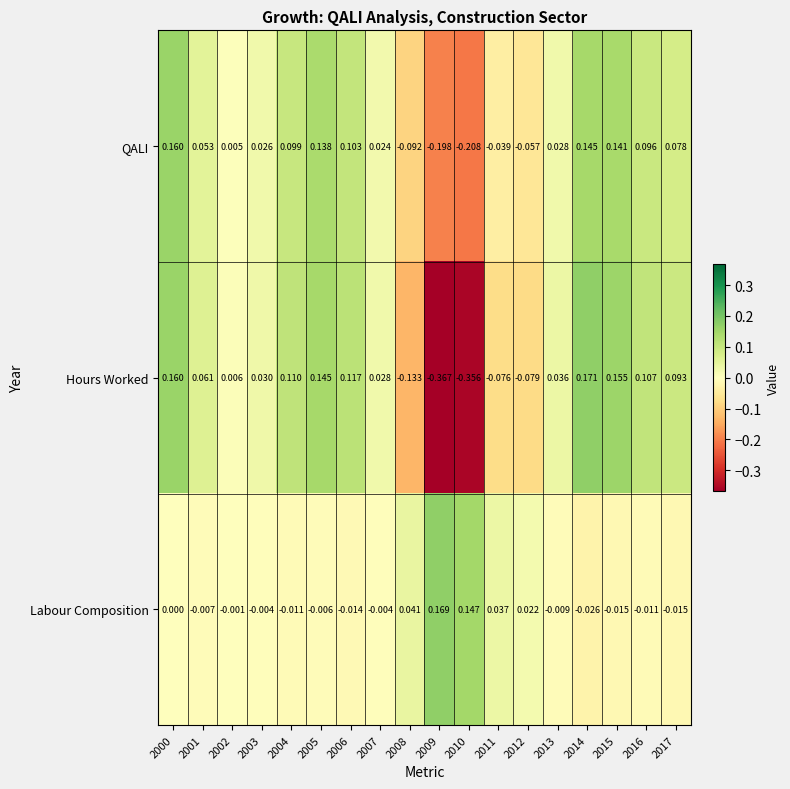

Between 2000 and 2001, which series saw the biggest shift?

QALI